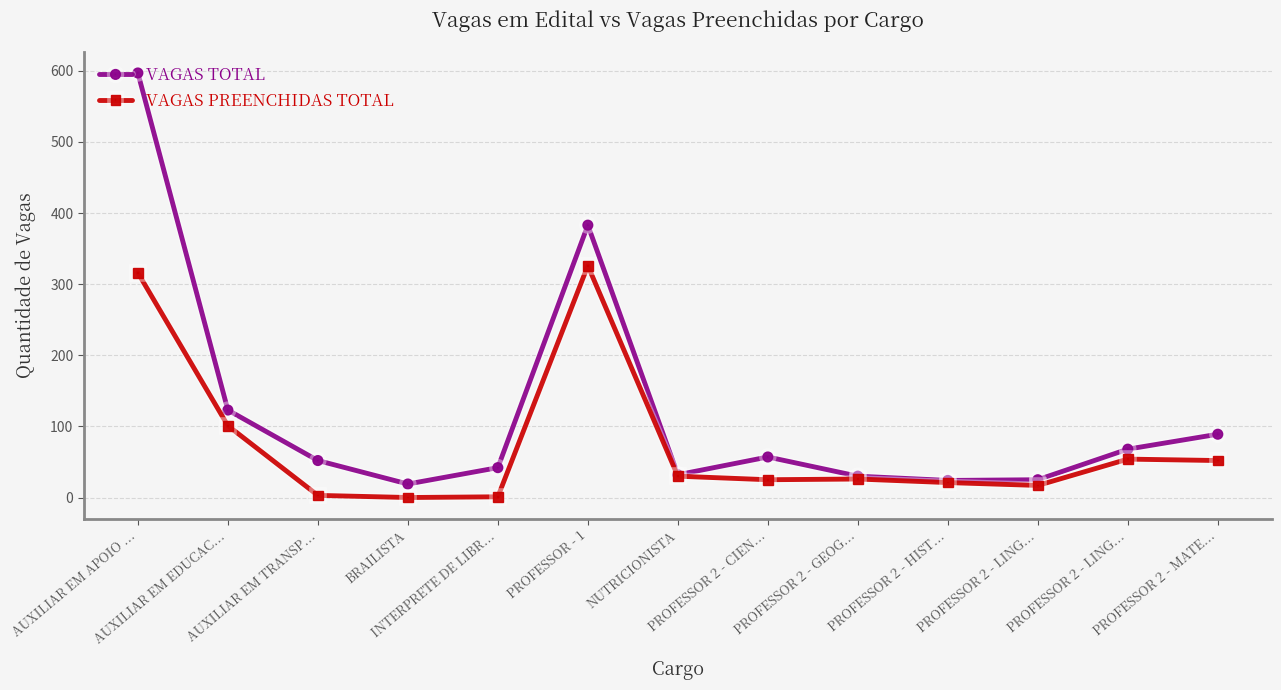

True or false: VAGAS TOTAL and VAGAS PREENCHIDAS TOTAL intersect in this chart.

False